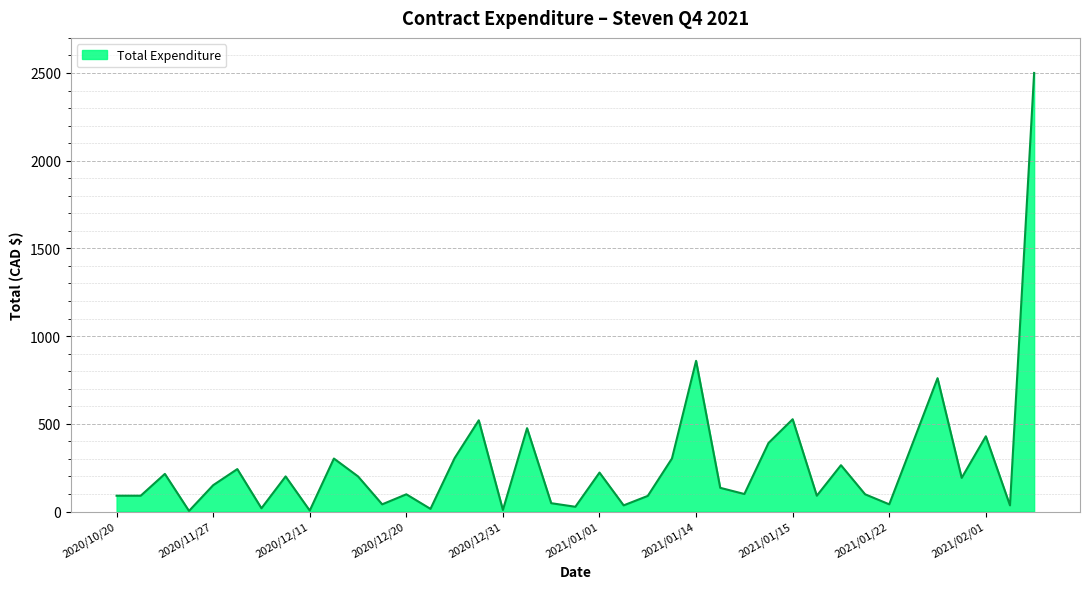

What is the average value?

269.7